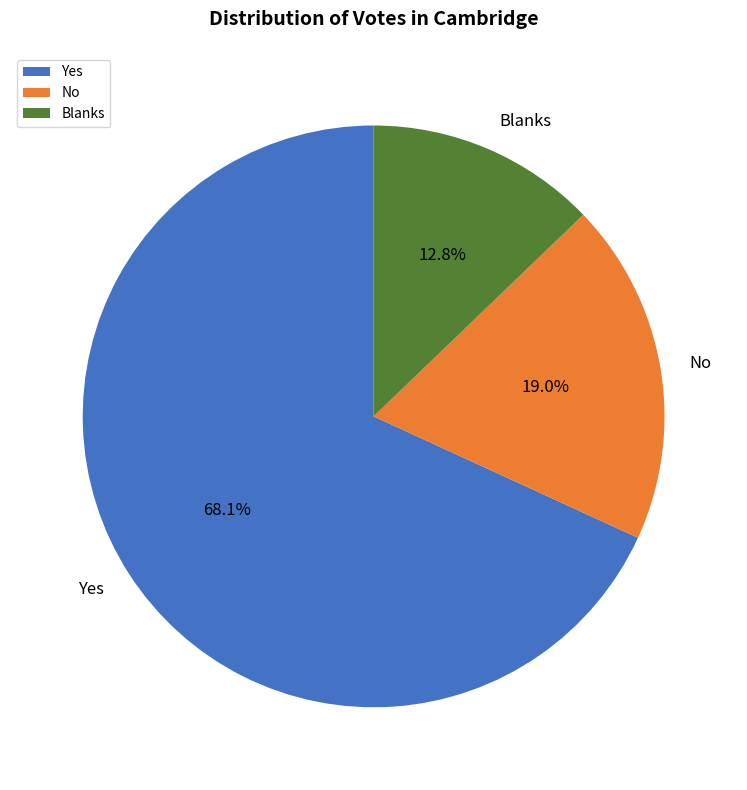

Between Yes and No, which is larger?

Yes